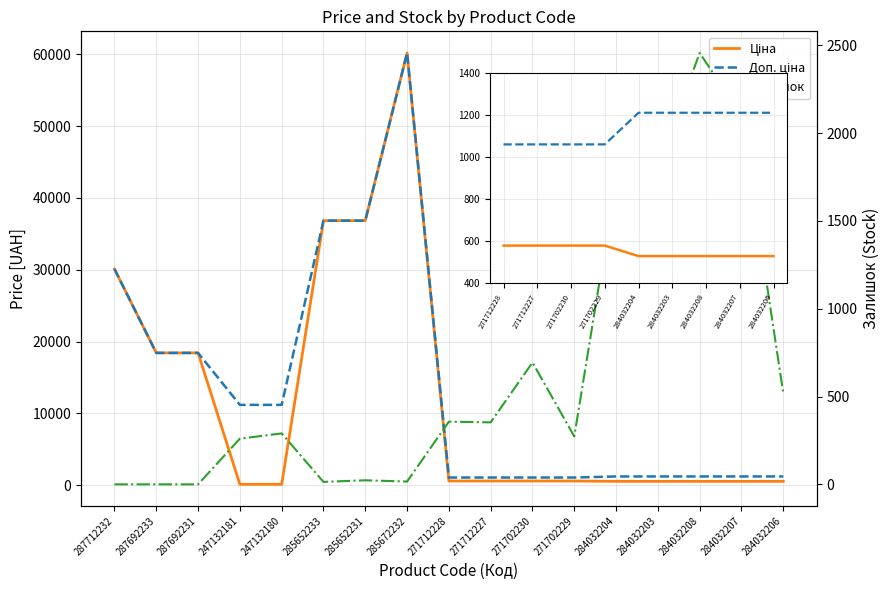

What is the approximate value of Залишок at 247132181?

260.0